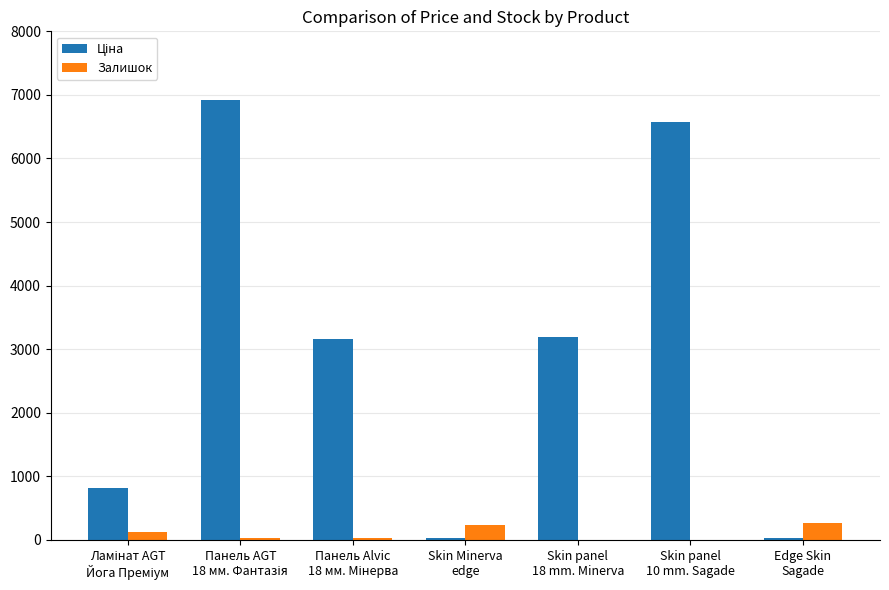

What is the sum of the Ціна values at Skin panel
18 mm. Minerva and Панель AGT
18 мм. Фантазія?

10116.2